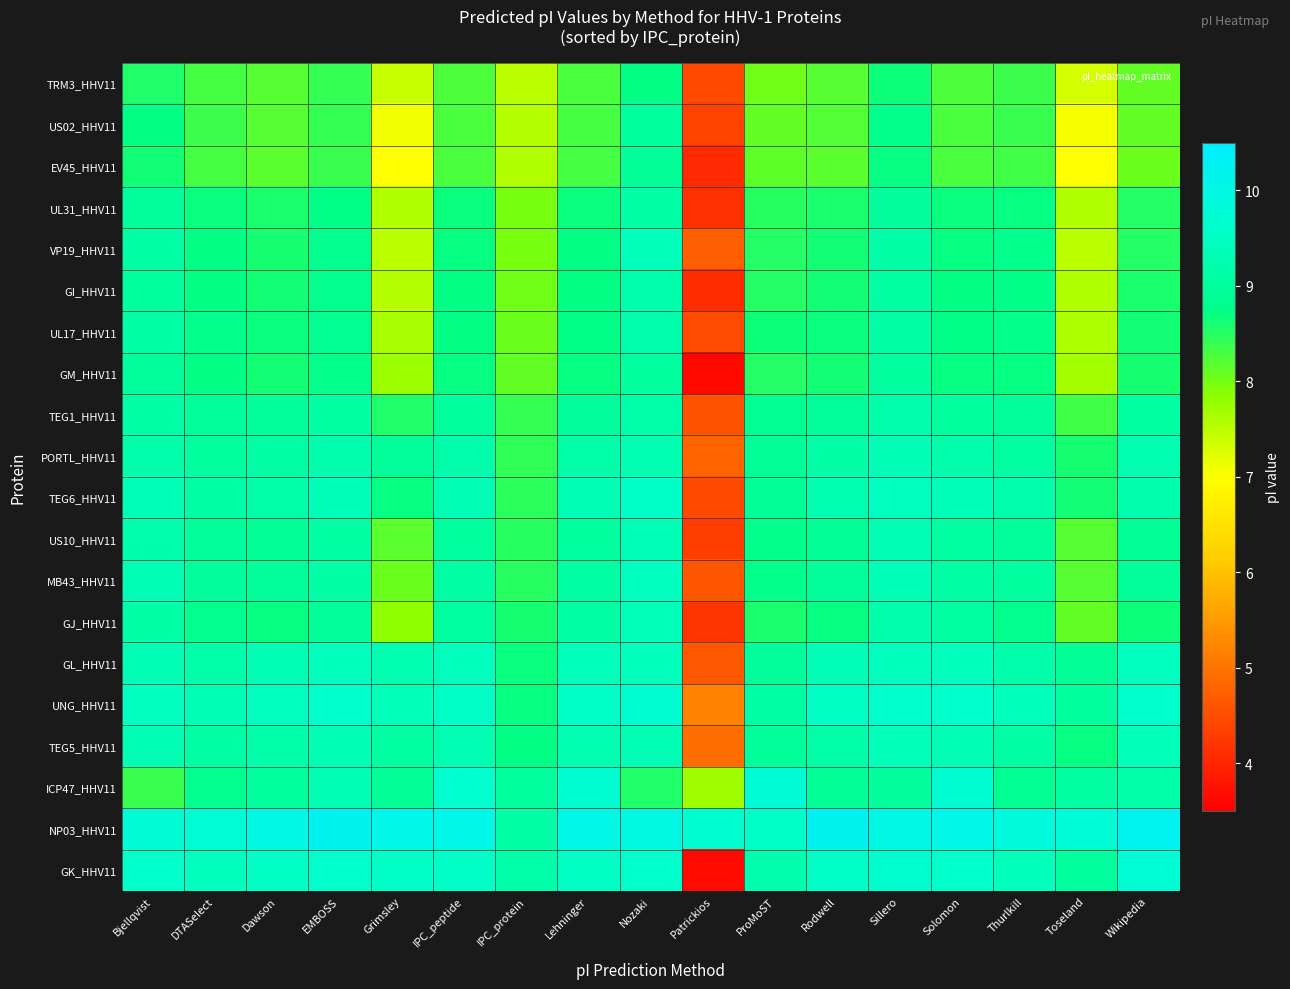

What is the difference between the highest and lowest values at Thurlkill?

1.6